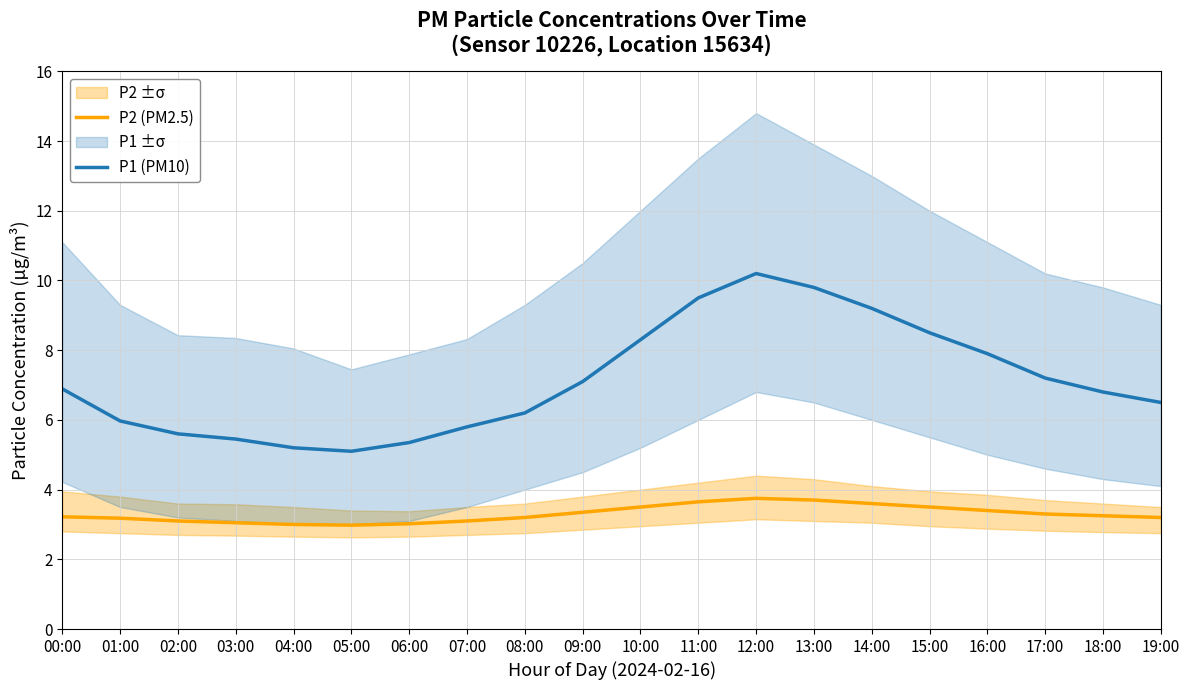

Is it true that P1 (PM10) equals 1.9 at 18:00?

False